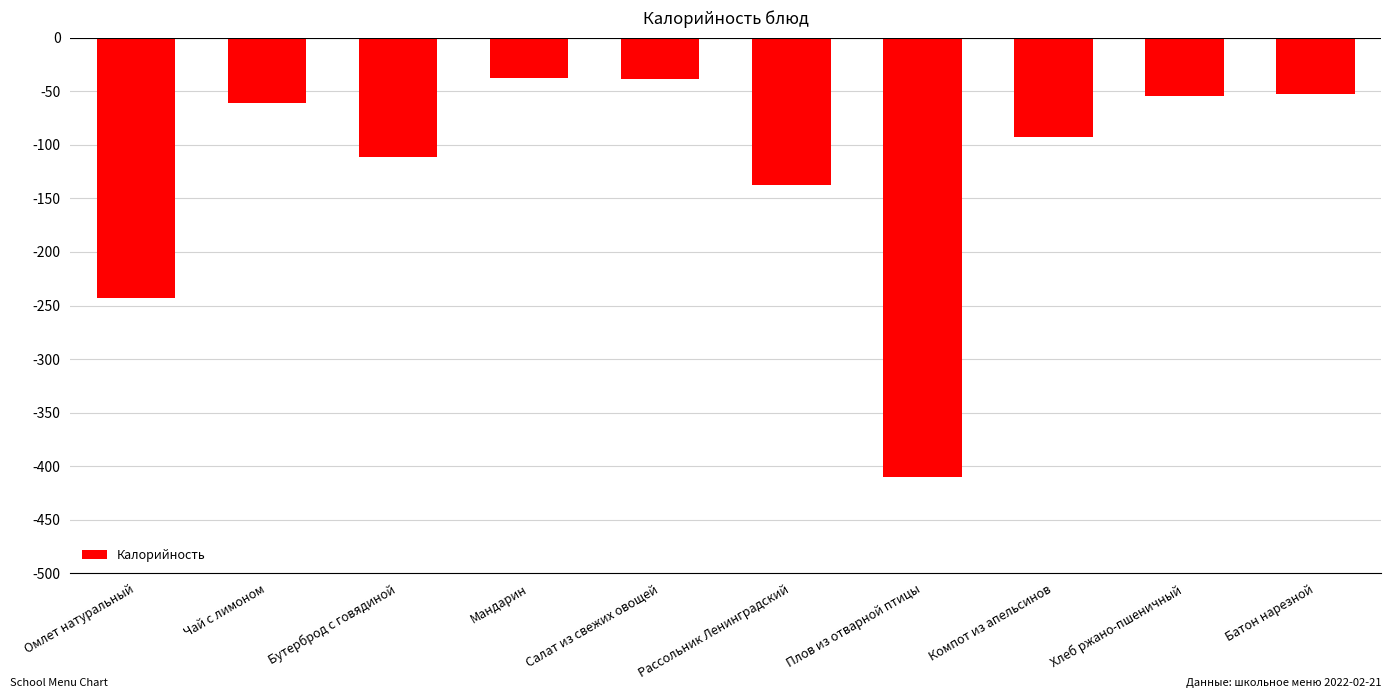

How many distinct data groups are displayed?

1